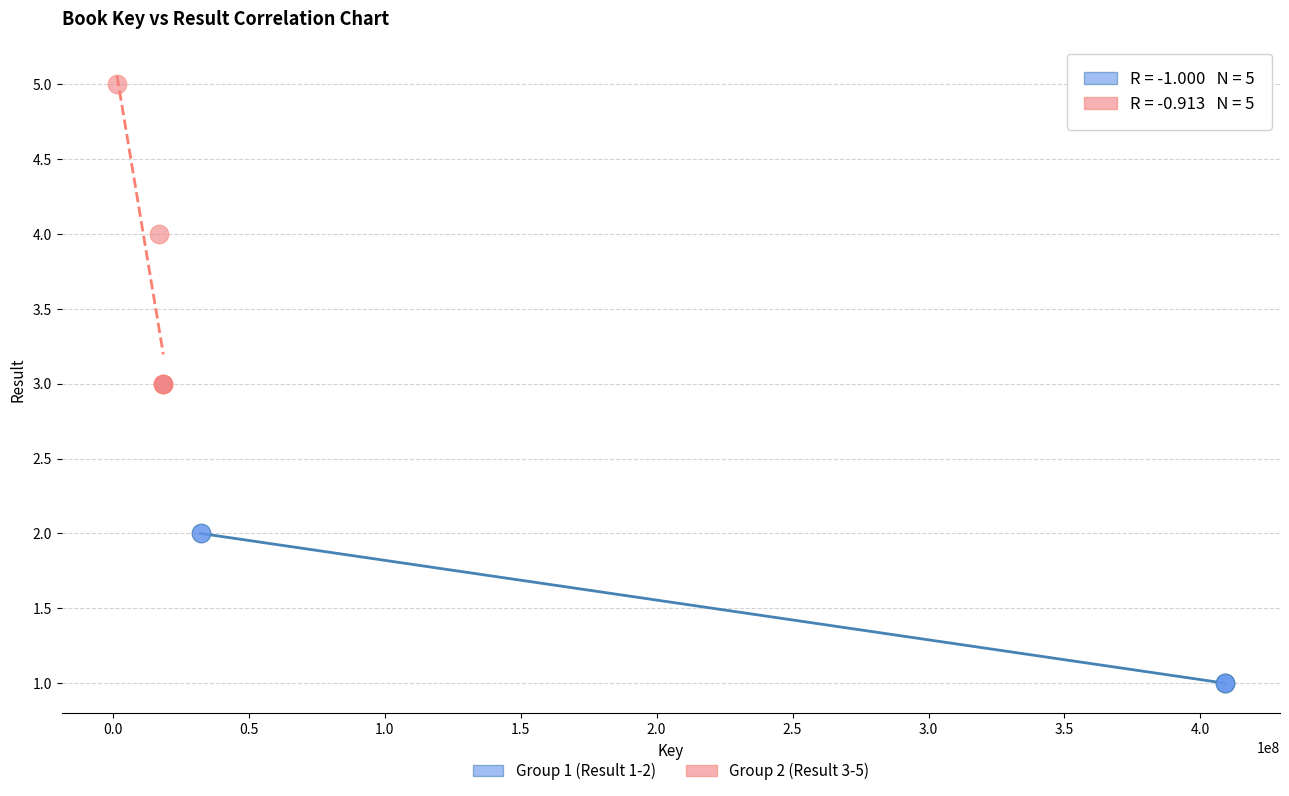

Which series contains the lowest Y value?

Group 1 (Result 1-2)